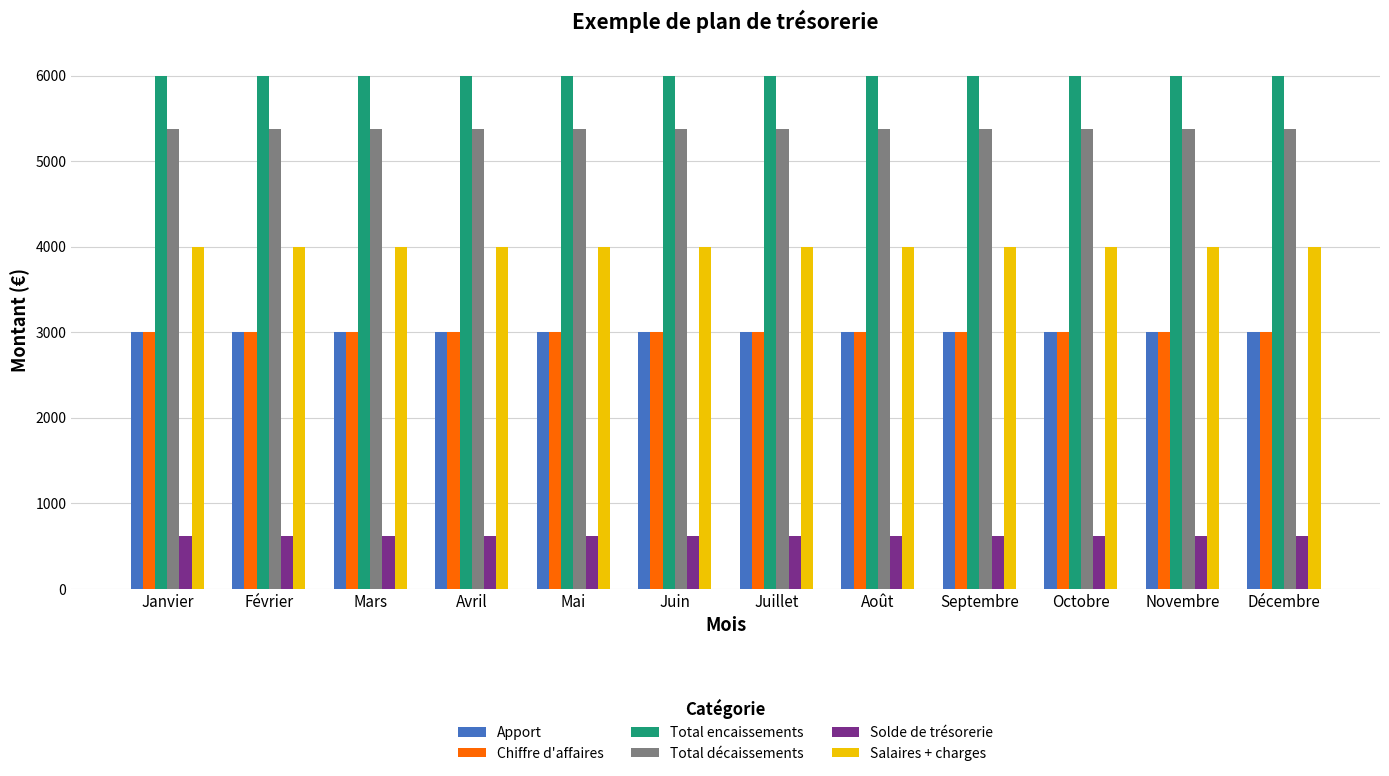

Which series has the largest total across all categories?

Total encaissements